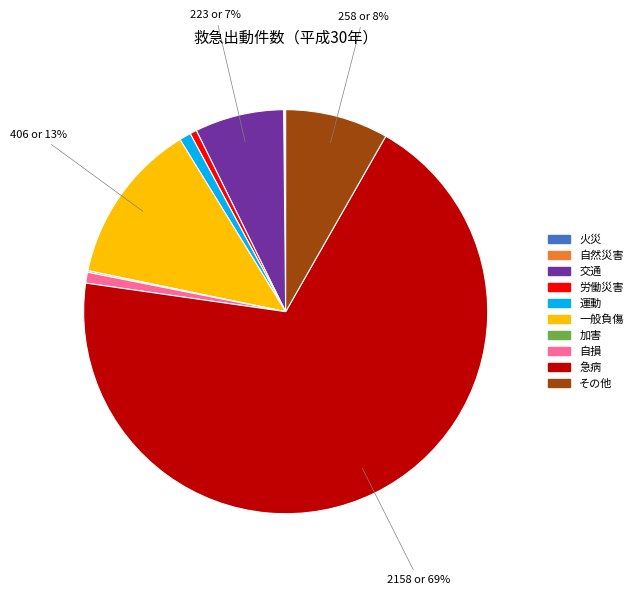

Does any single category account for the majority?

Yes